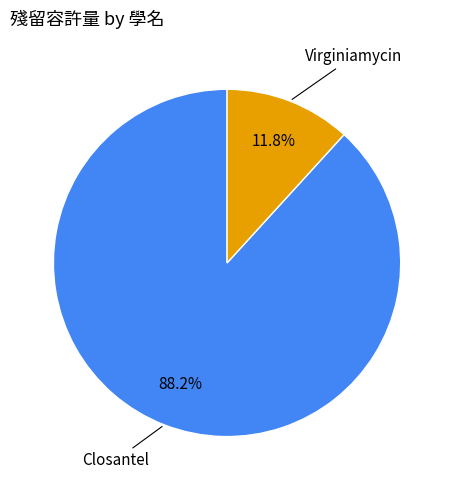

Count the number of slices in the pie.

2